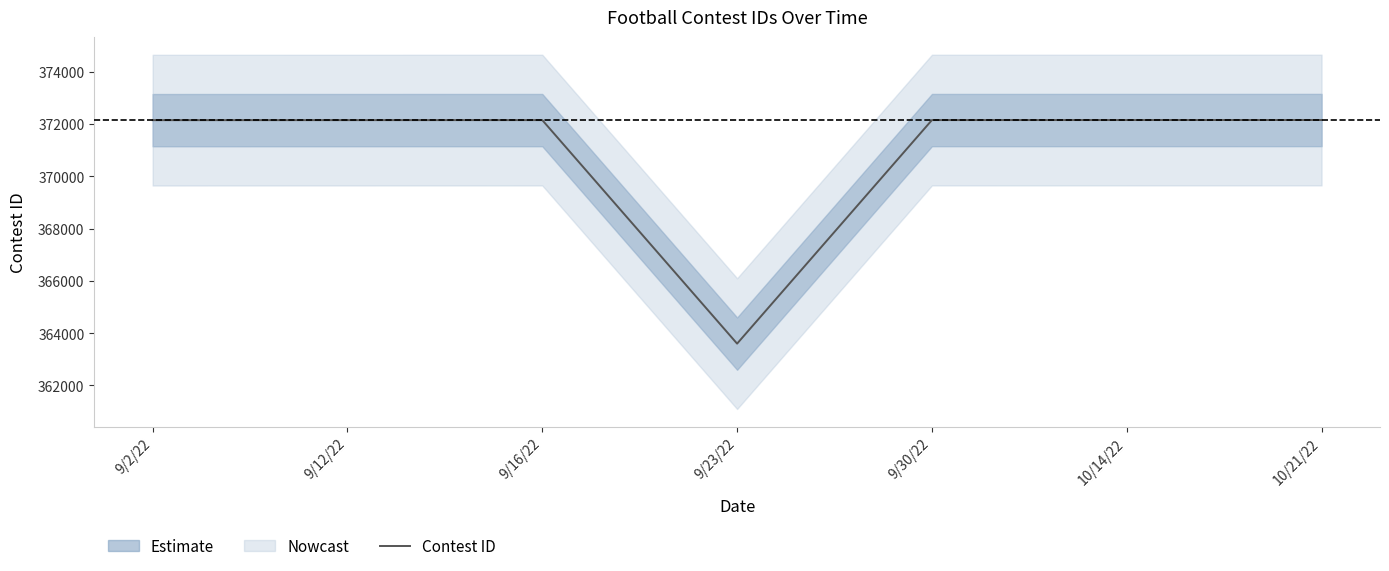

Is it true that the value at 10/14/22 is 372150?

True